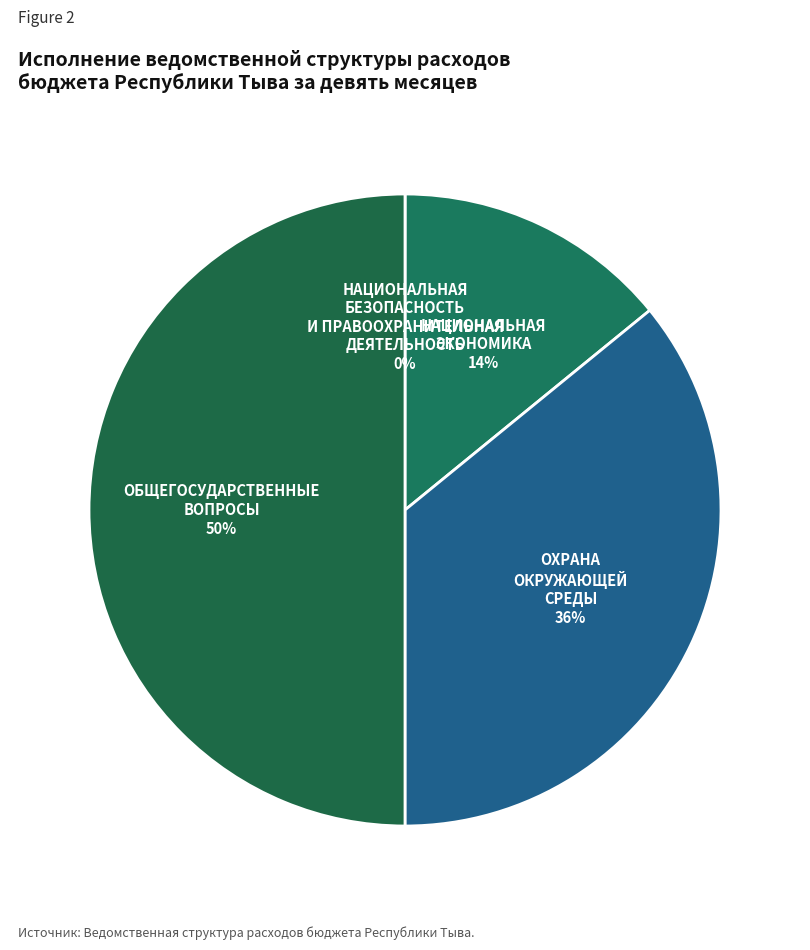

Which slice is the smallest?

НАЦИОНАЛЬНАЯ БЕЗОПАСНОСТЬ И ПРАВООХРАНИТЕЛЬНАЯ ДЕЯТЕЛЬНОСТЬ